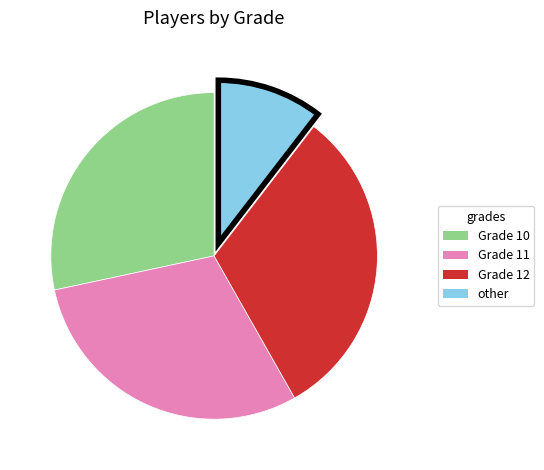

Is Grade 12 the majority of the pie?

No